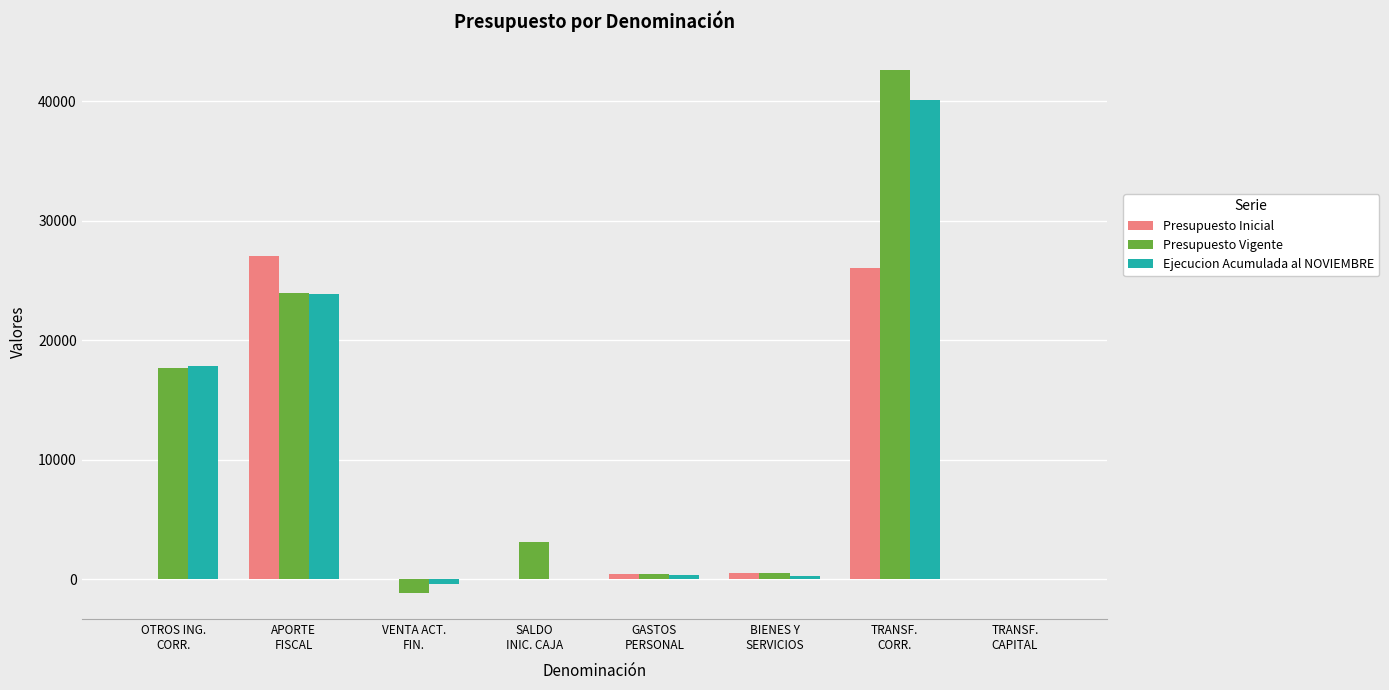

Does the chart contain stacked bars?

No